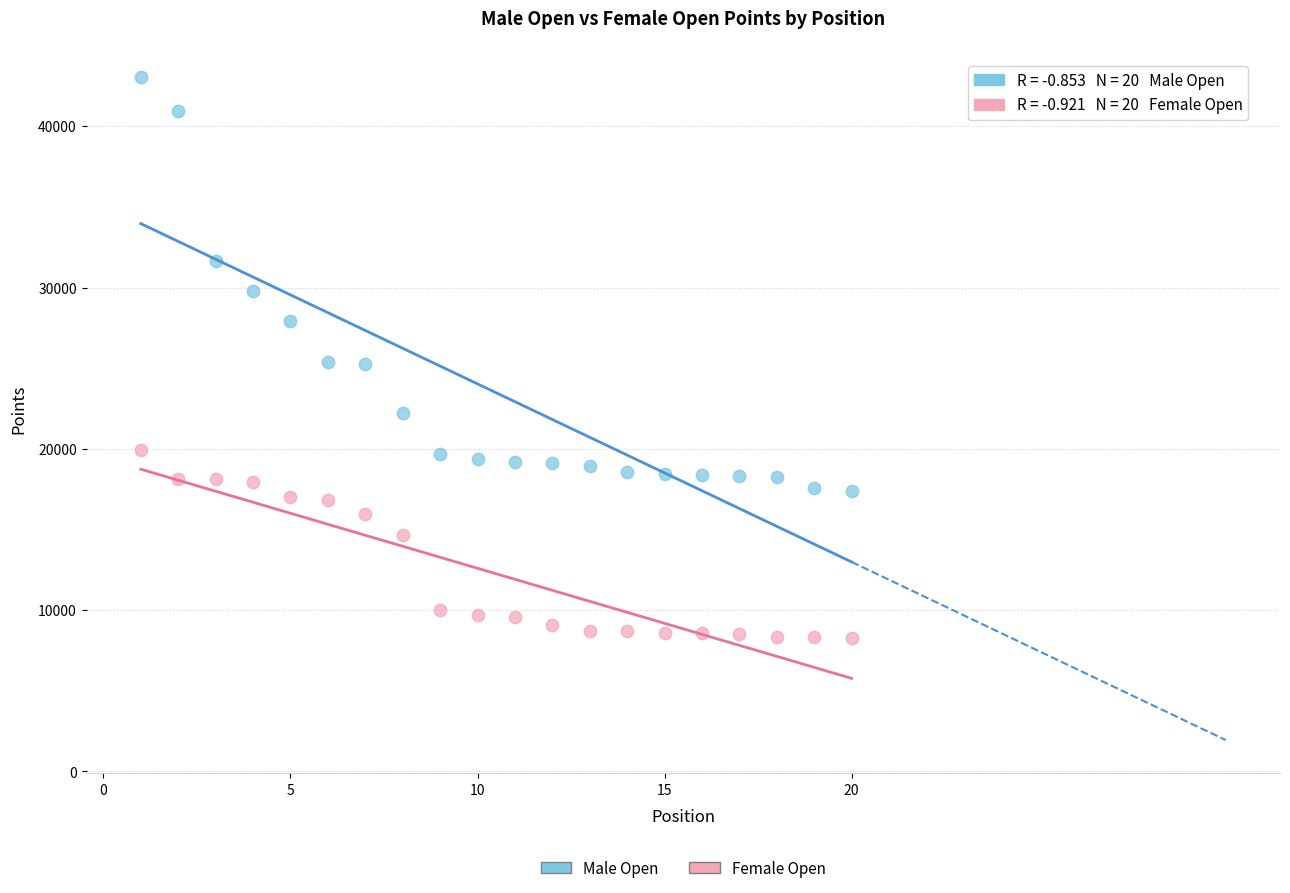

What are all the series names shown in the legend?

Male Open, Female Open